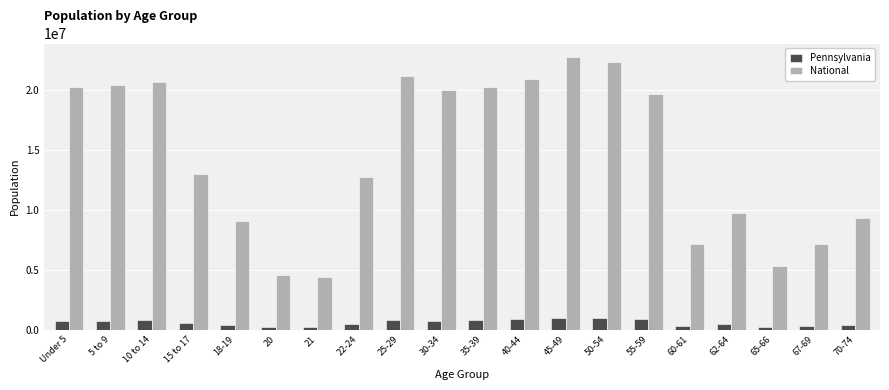

List the series in order of their overall mean, highest first.

National, Pennsylvania